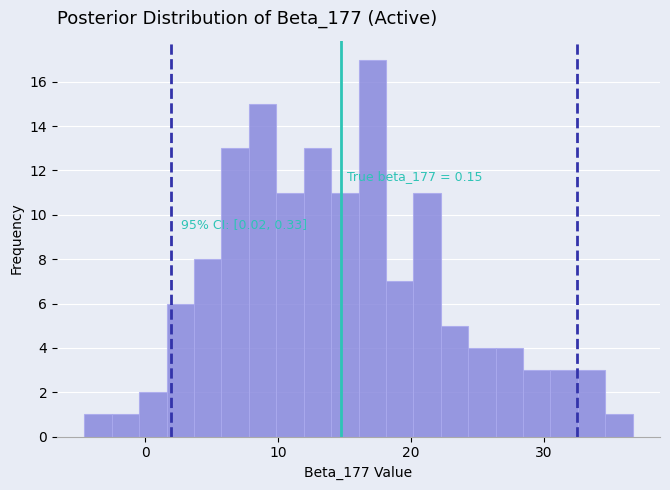

Around what value on the x-axis is the tallest bar? Give the approximate position of its centre, as read against the axis.

17